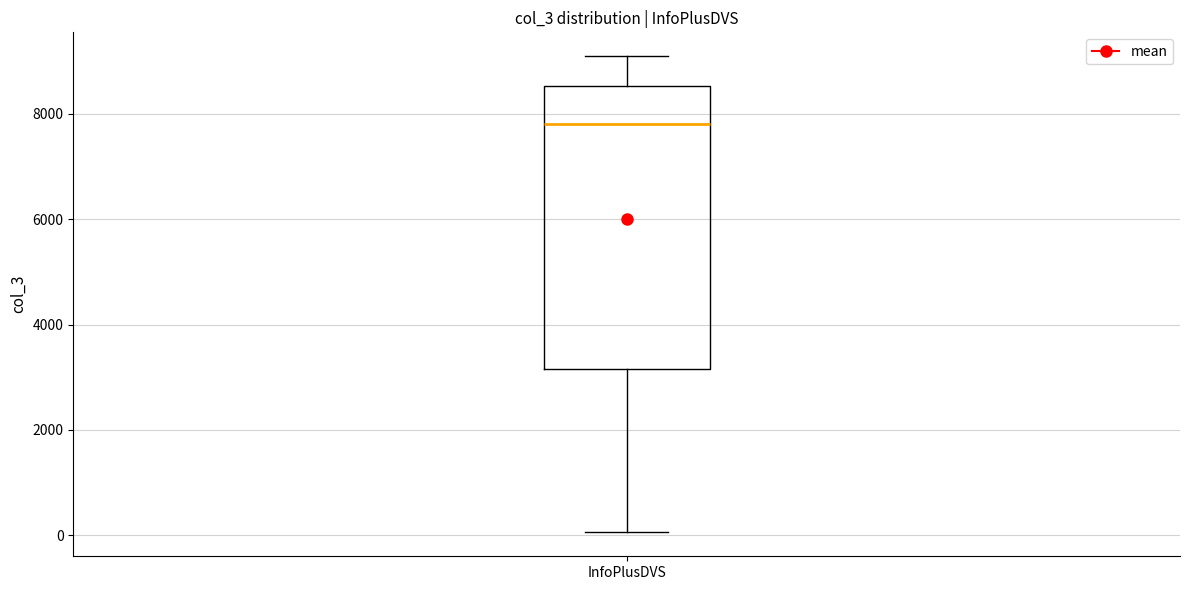

Transcribe this box plot: give where the median line is, the range the box spans, and where the two whiskers end, as read against the y-axis. The values are not printed on the chart, so give them approximately, as read against the axis.

median 7800, box 3200 to 8600, whiskers 0 to 9000